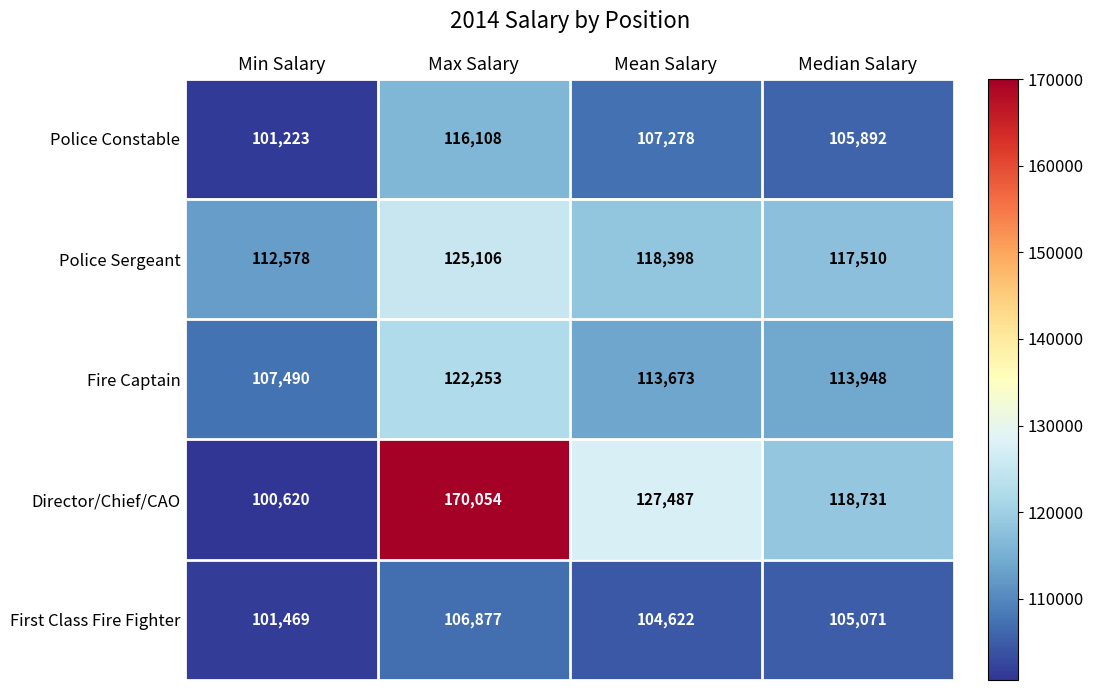

Reading right to left, transcribe all the data shown in this chart.

Police Constable: 105892	107278	116108	101223
Police Sergeant: 117510	118398	125106	112578
Fire Captain: 113948	113673	122253	107490
Director/Chief/CAO: 118731	127487	170054	100620
First Class Fire Fighter: 105071	104622	106877	101469